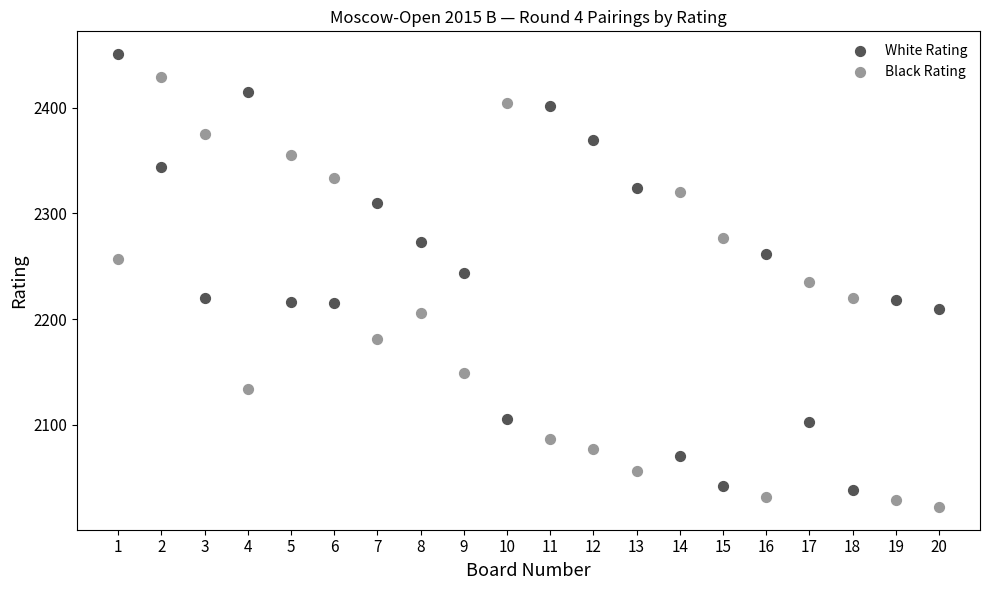

Which series has the widest spread of Y values?

White Rating